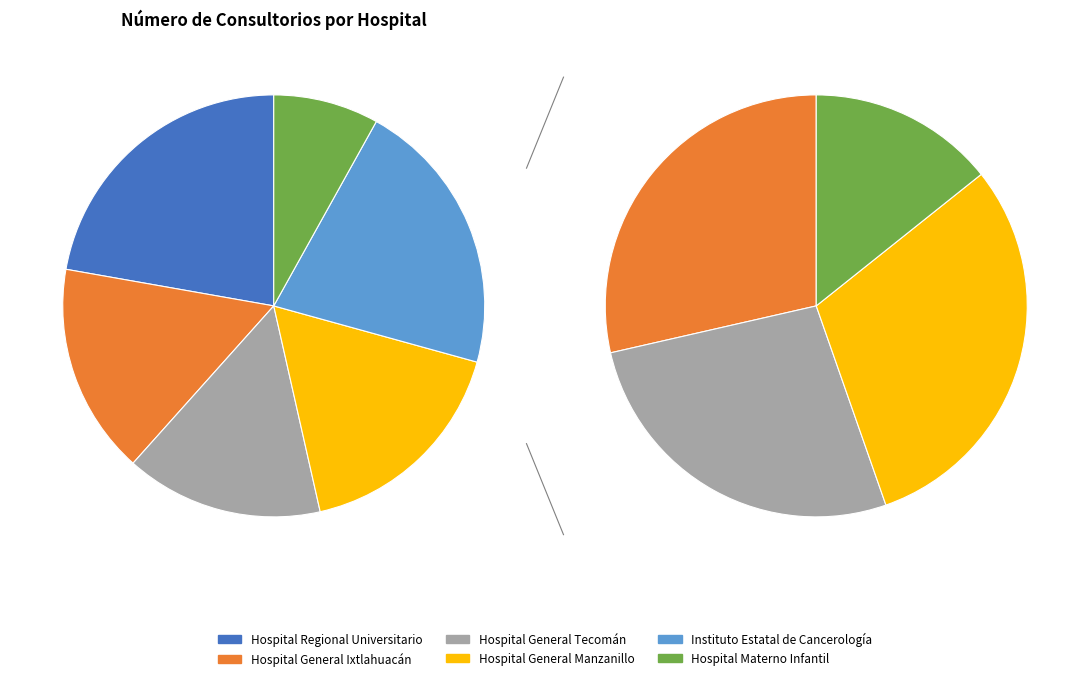

What percentage is the Hospital General Manzanillo slice, to the nearest percent?

17%